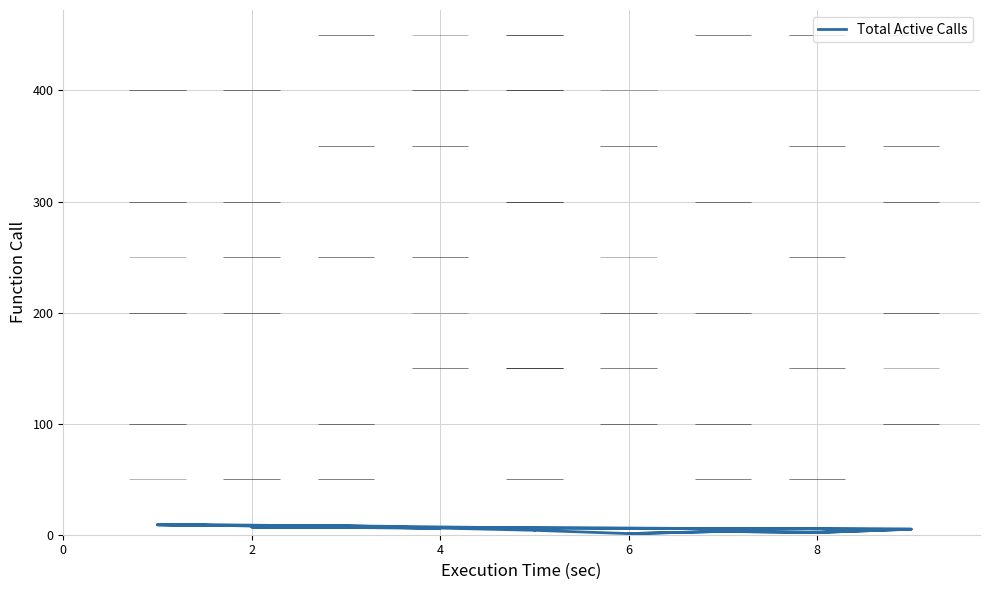

True or false: the data shows 1 at 6.

False